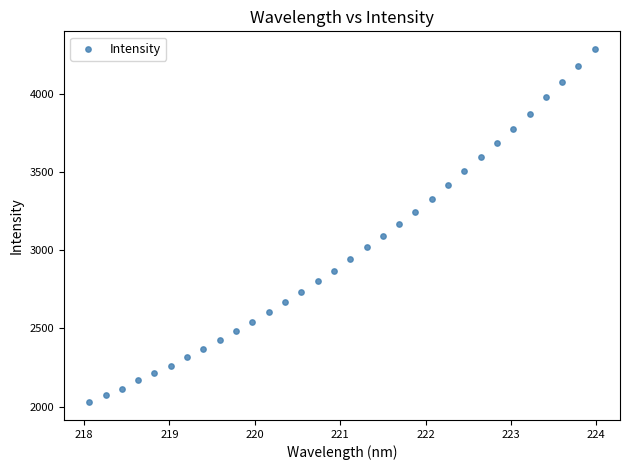

What is the range of X values (max minus min)?

5.9